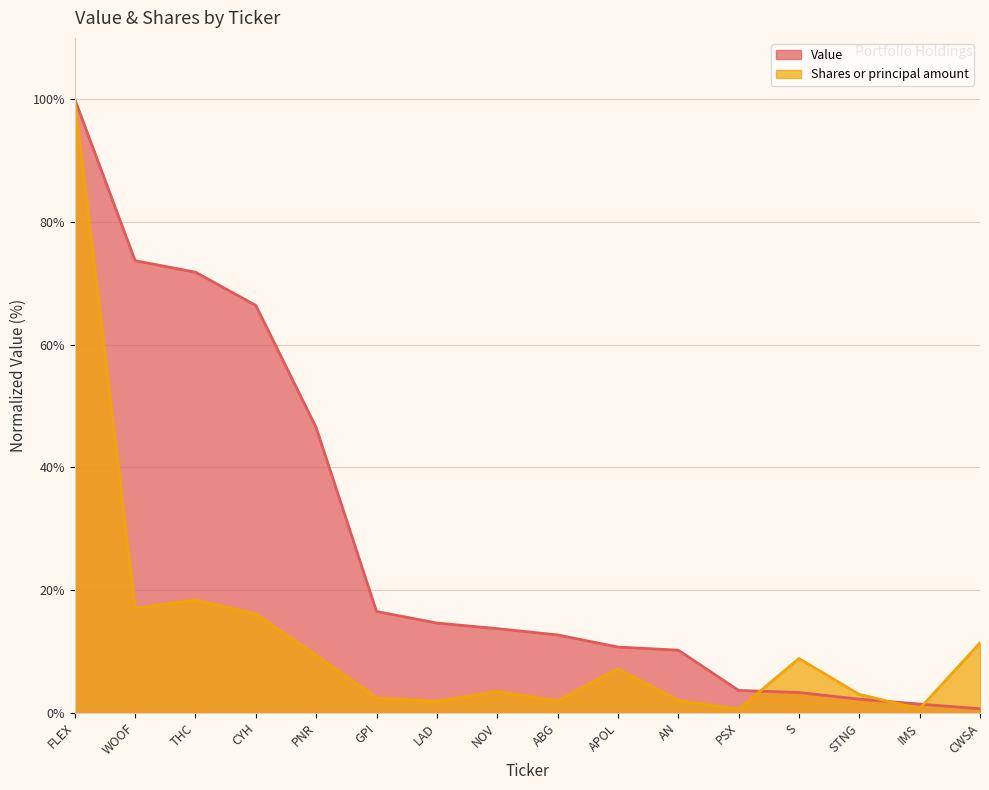

What is the lowest value of the Shares or principal amount series?

0.6